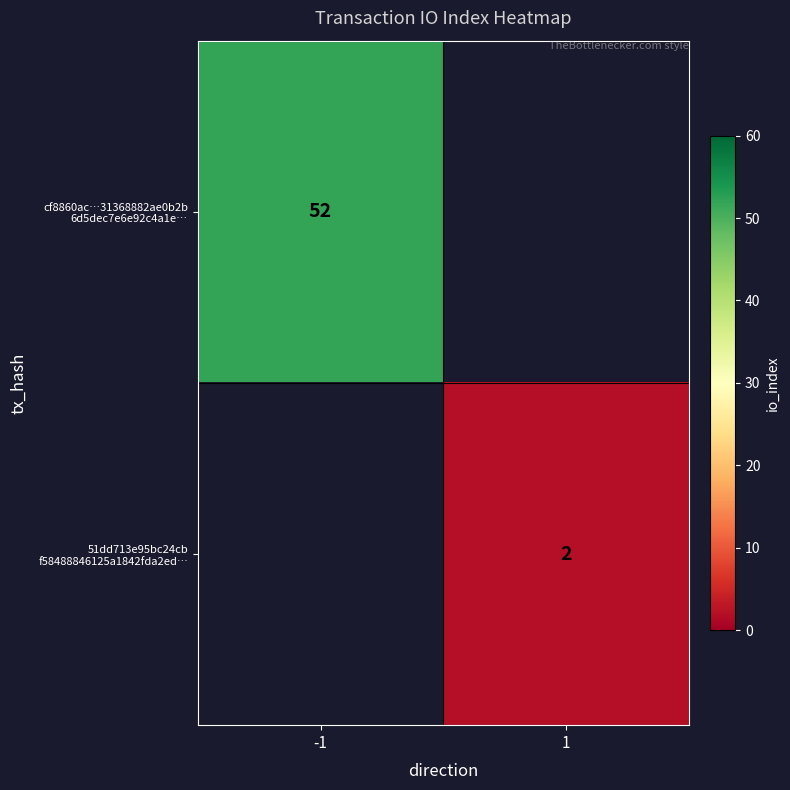

What is the smallest value displayed?

2.0